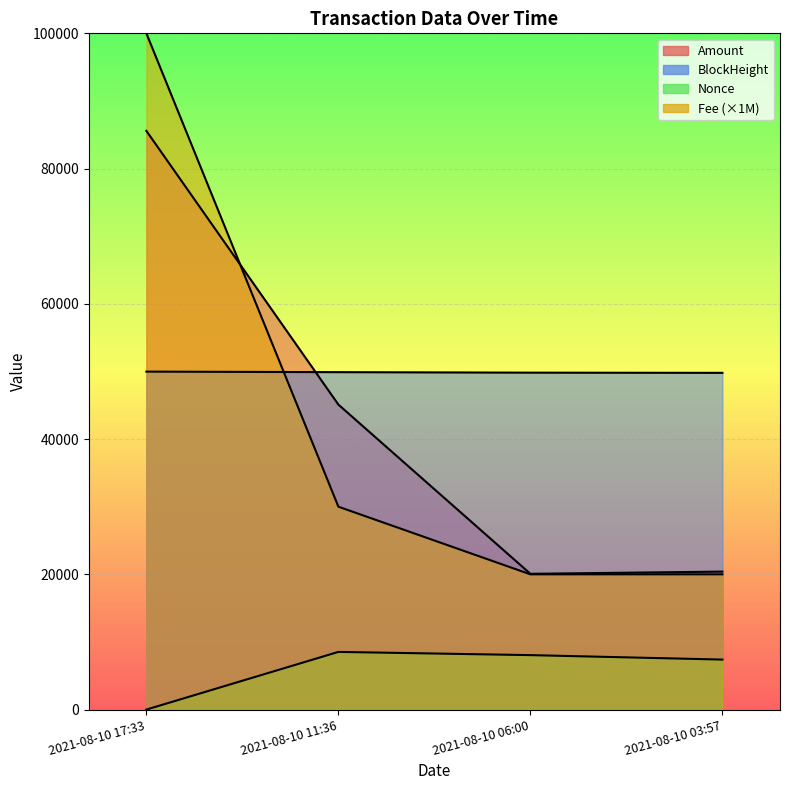

True or false: Nonce and BlockHeight intersect in this chart.

False